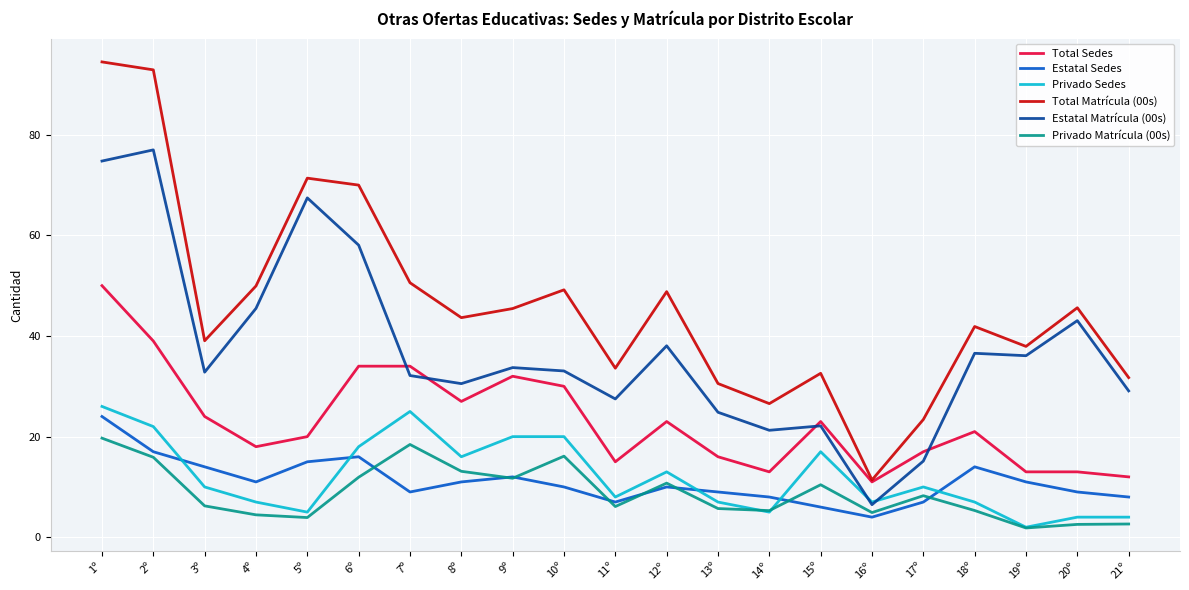

True or false: Estatal Sedes has a value of 7.3 at 6º.

False